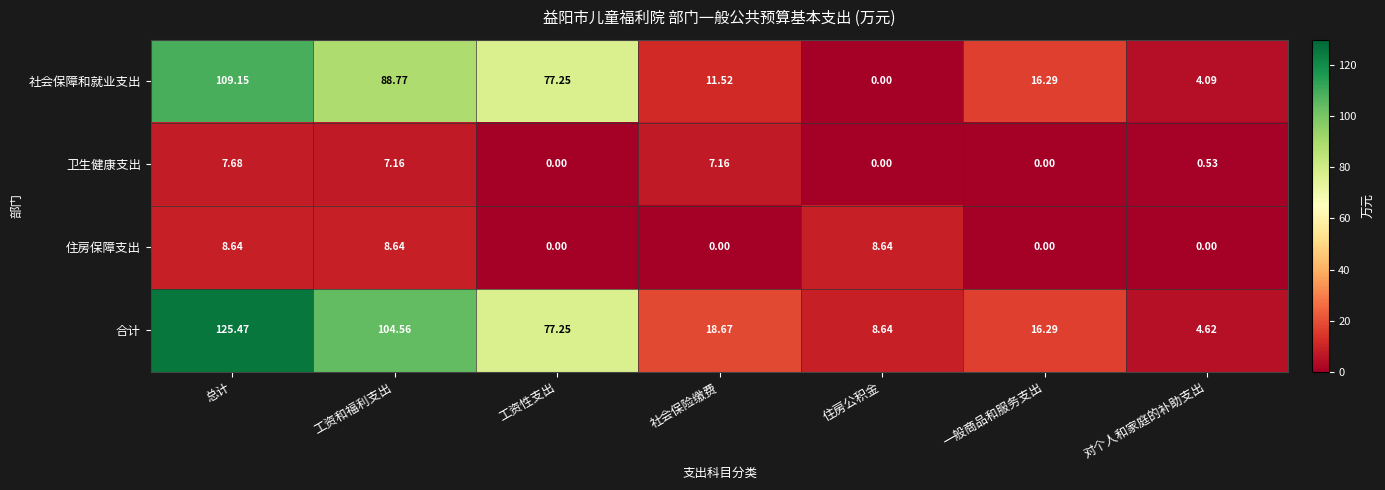

What is the greatest value displayed?

125.5